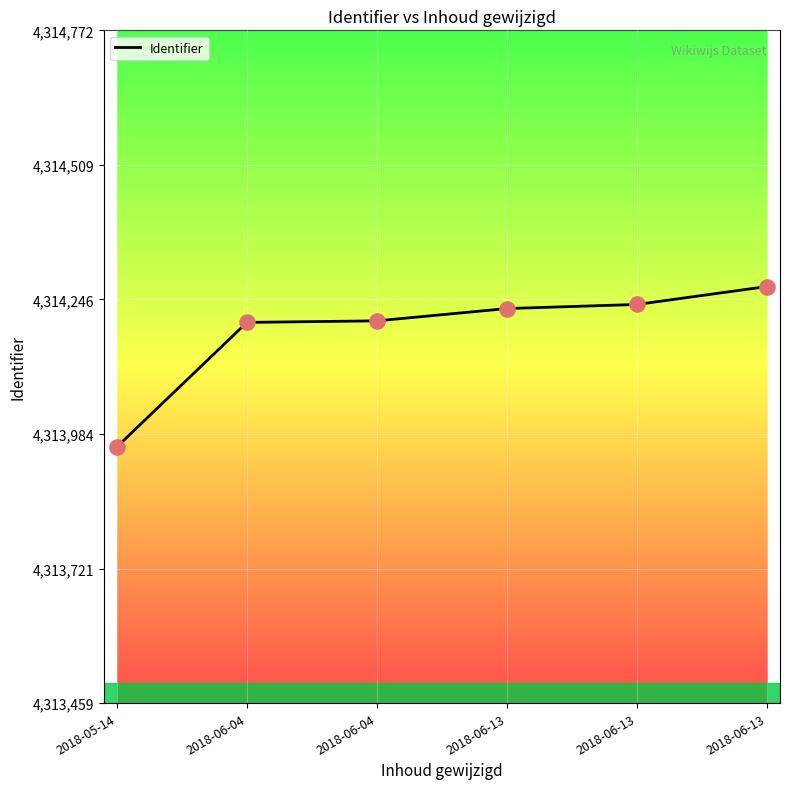

Does the chart have visible grid lines?

Yes